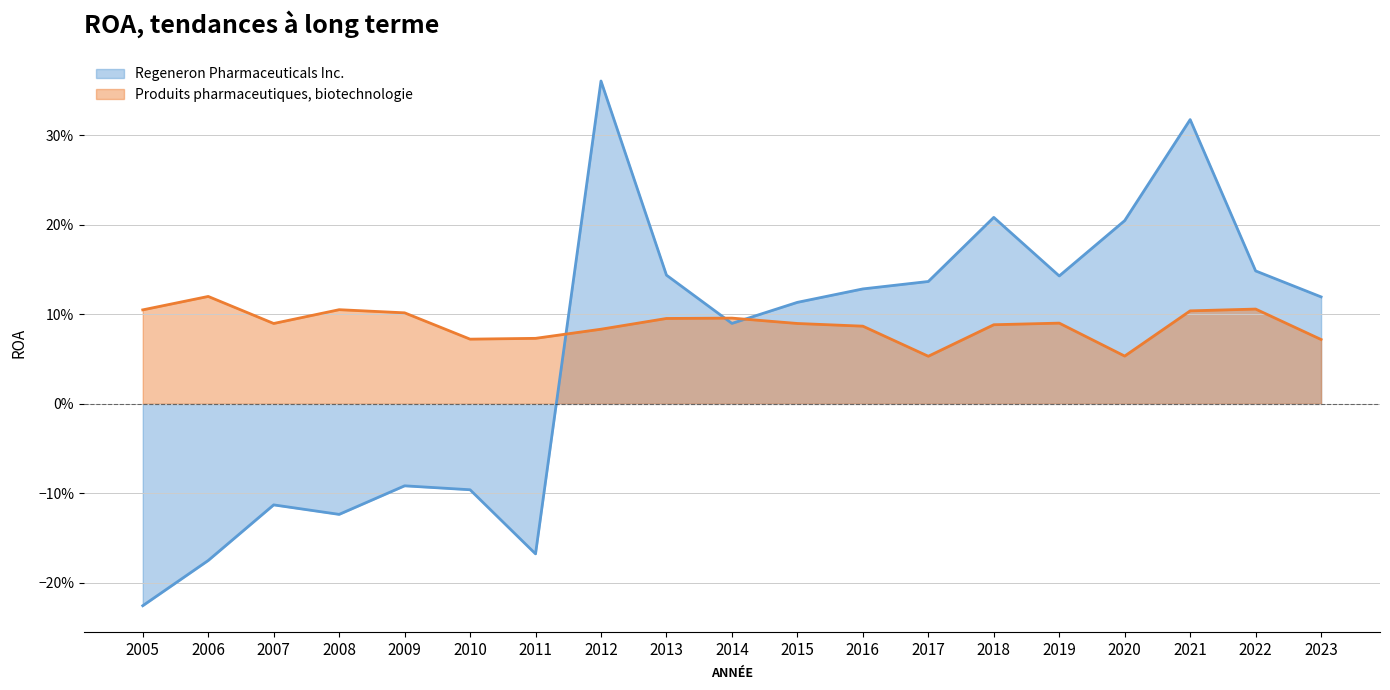

How many lines are shown in the chart?

2